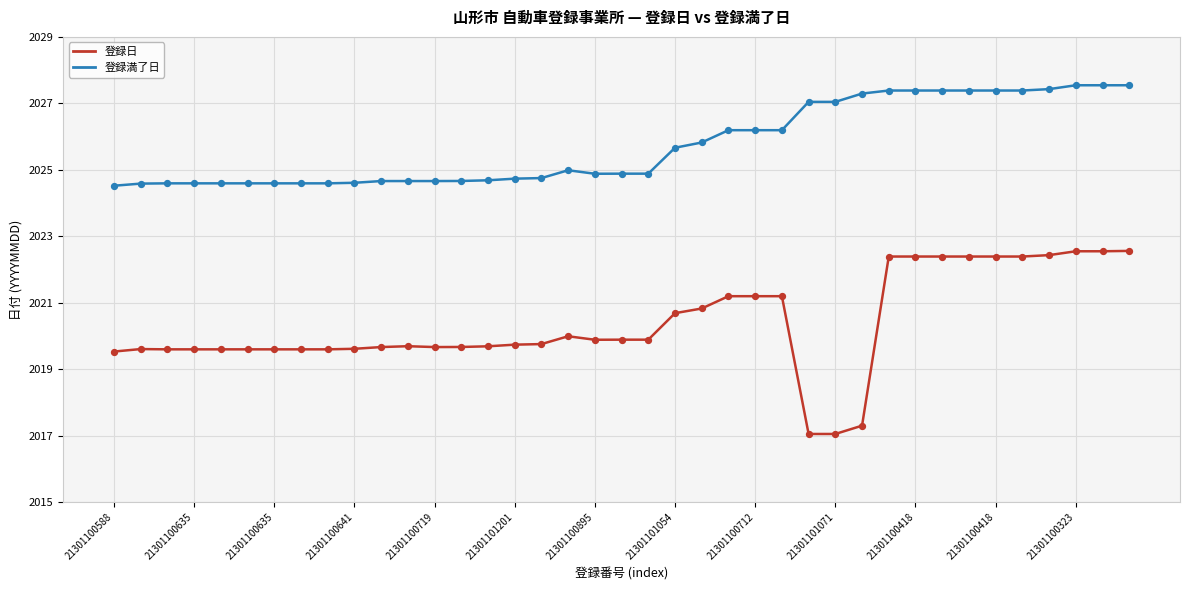

Which series has the largest total across all categories?

登録満了日